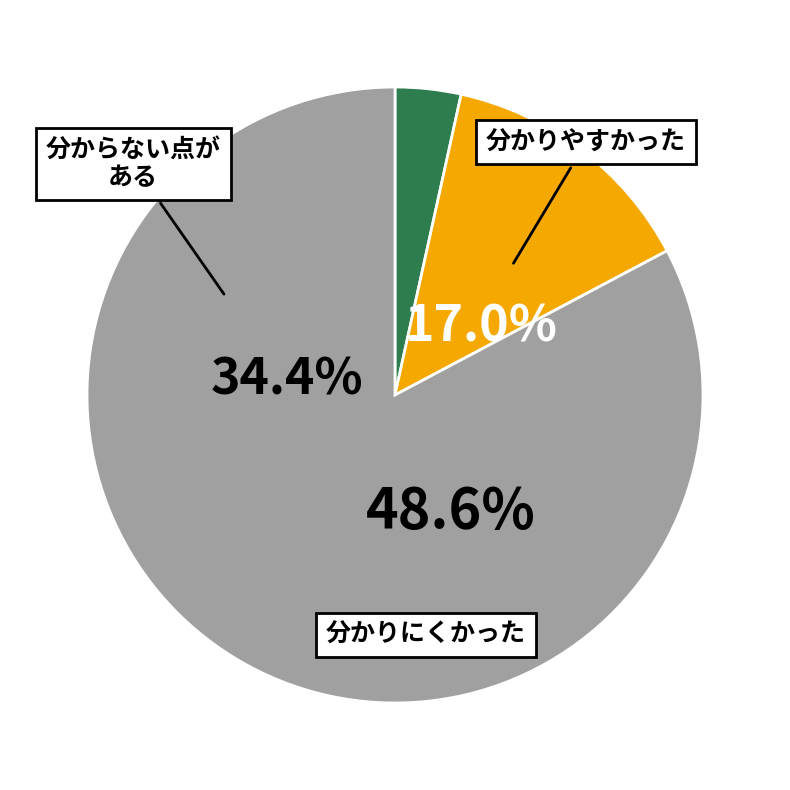

To the nearest percent, what is the average slice percentage?

33%